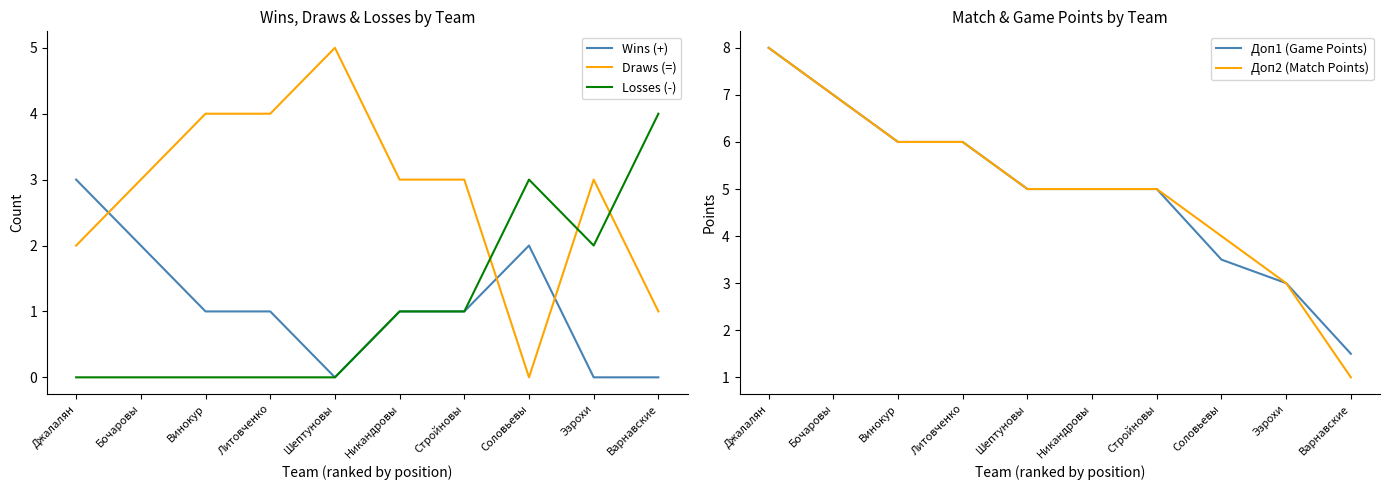

At which label does Draws (=) reach its minimum?

Соловьевы